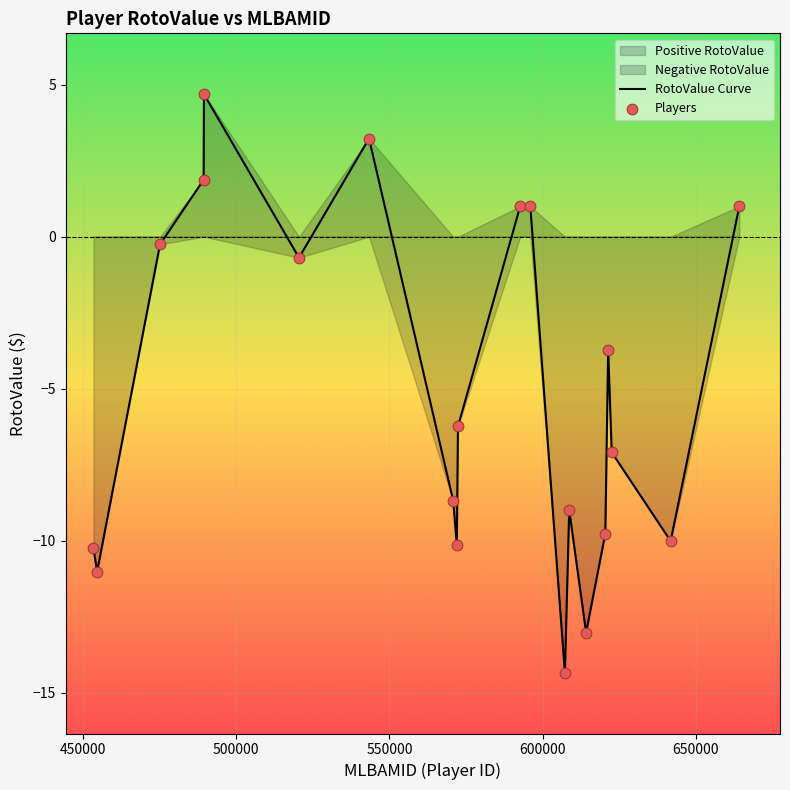

What is the minimum value for RotoValue Curve?

-14.3